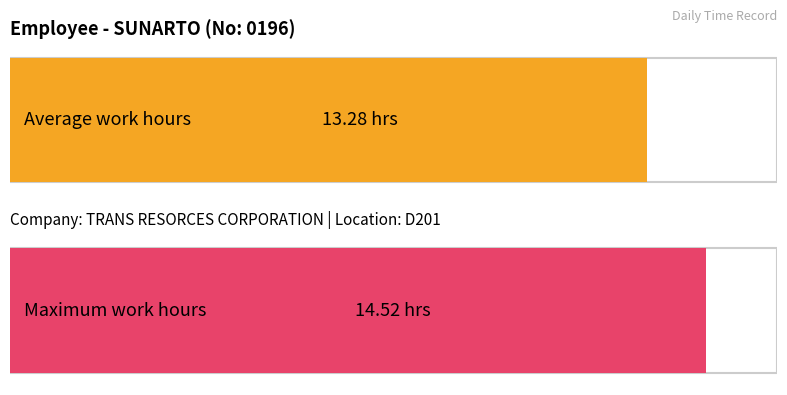

True or false: the data shows 5.8 at 13-Wed.

False